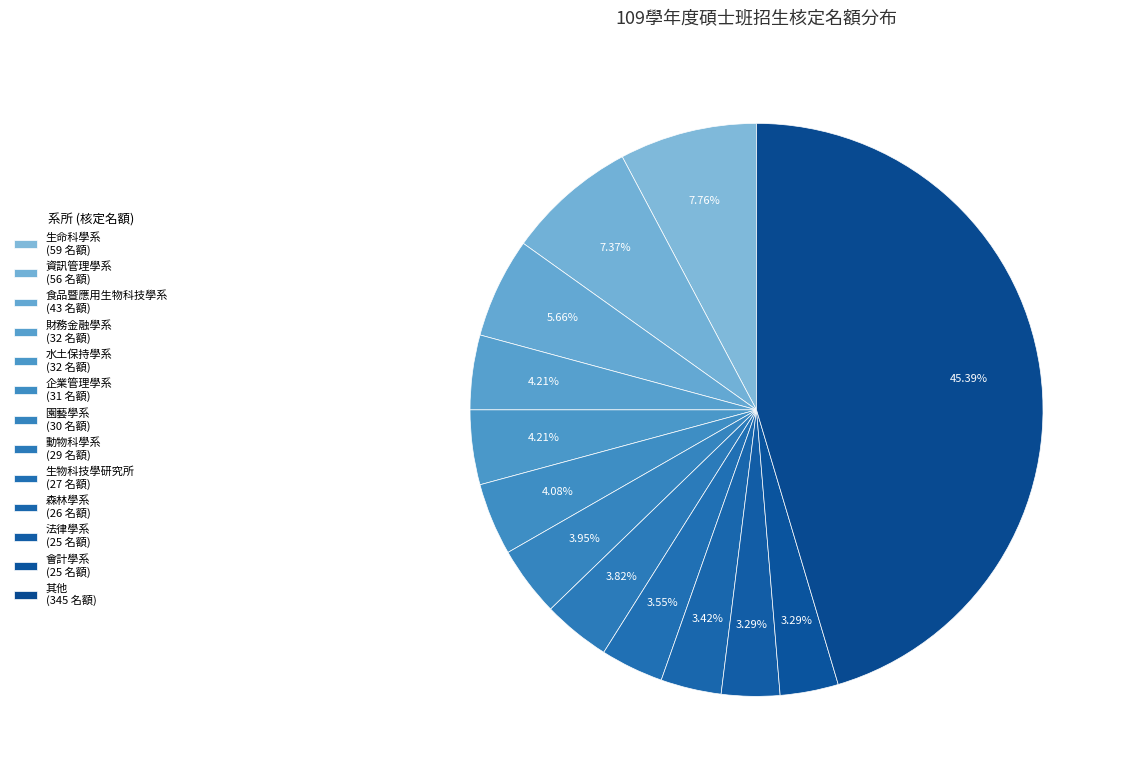

How many segments does this pie chart have?

13